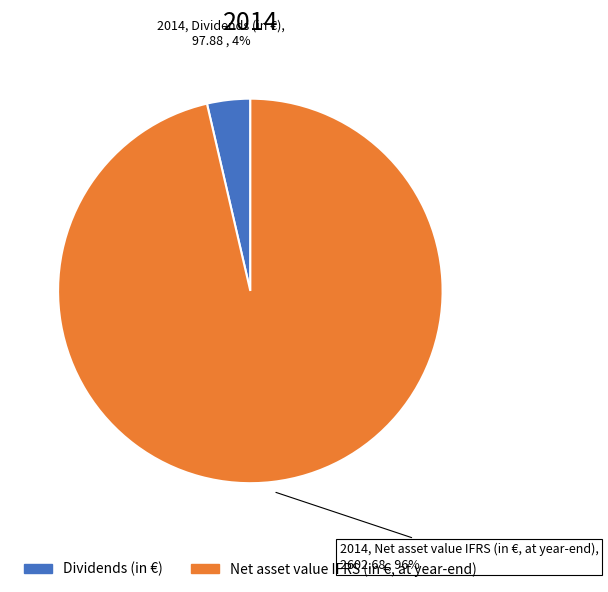

To the nearest percent, what is the combined percentage of Dividends (in €) and Net asset value IFRS (in €, at year-end)?

100%